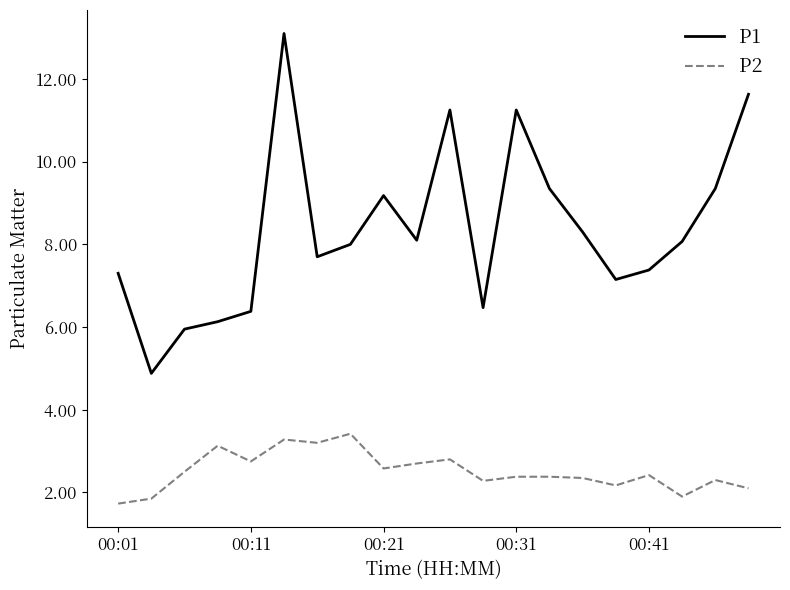

How many lines are shown in the chart?

2